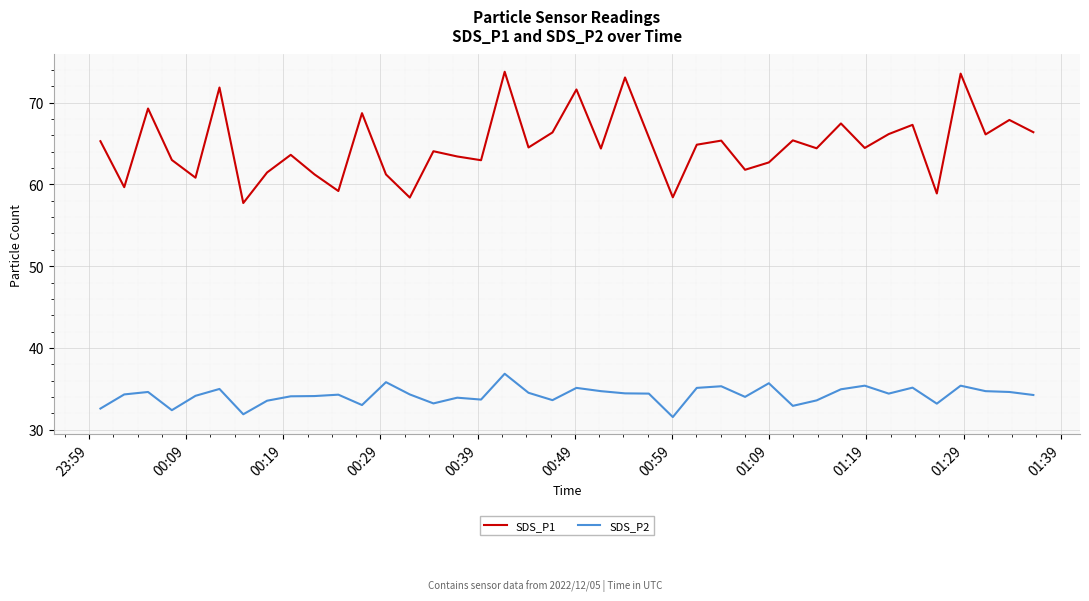

True or false: SDS_P2 and SDS_P1 intersect in this chart.

False